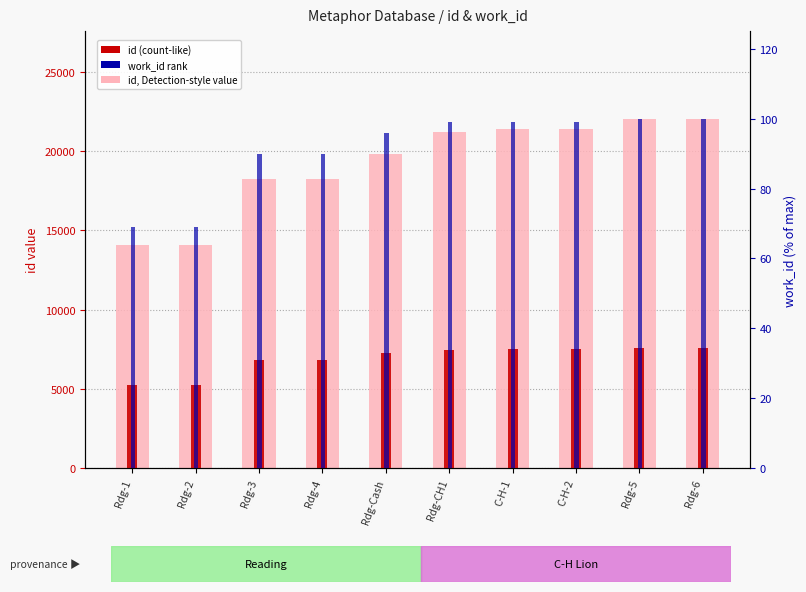

What is the sum of all work_id rank values?

911.2